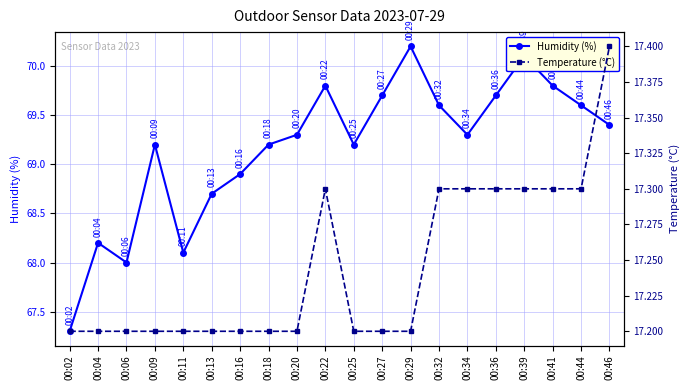

Rank the series by their maximum value, from lowest to highest.

Temperature (°C), Humidity (%)